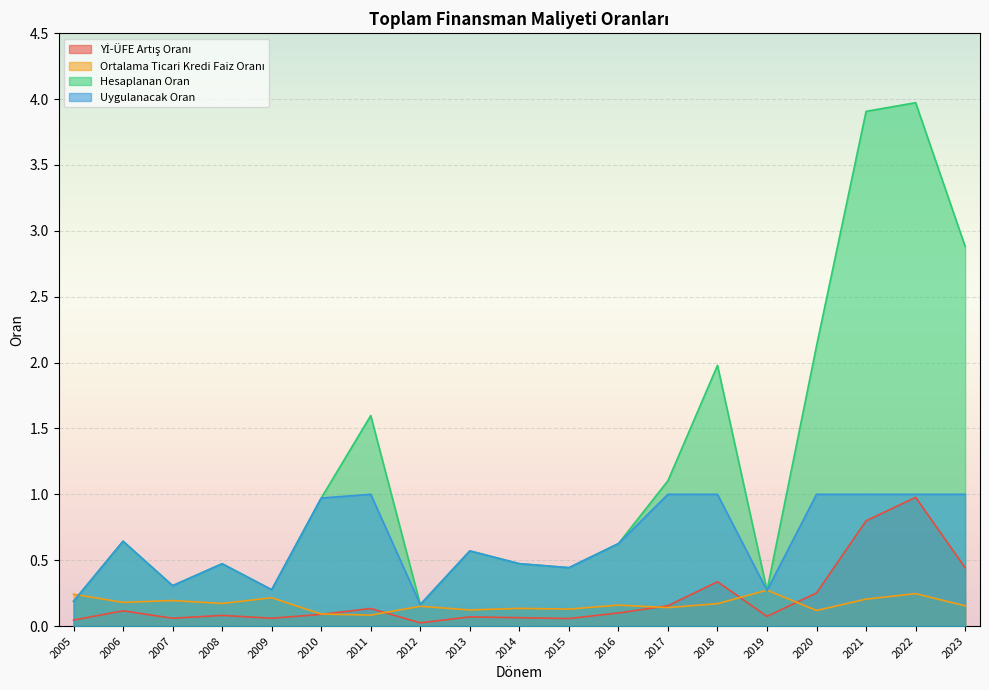

Count the number of data series in this chart.

4